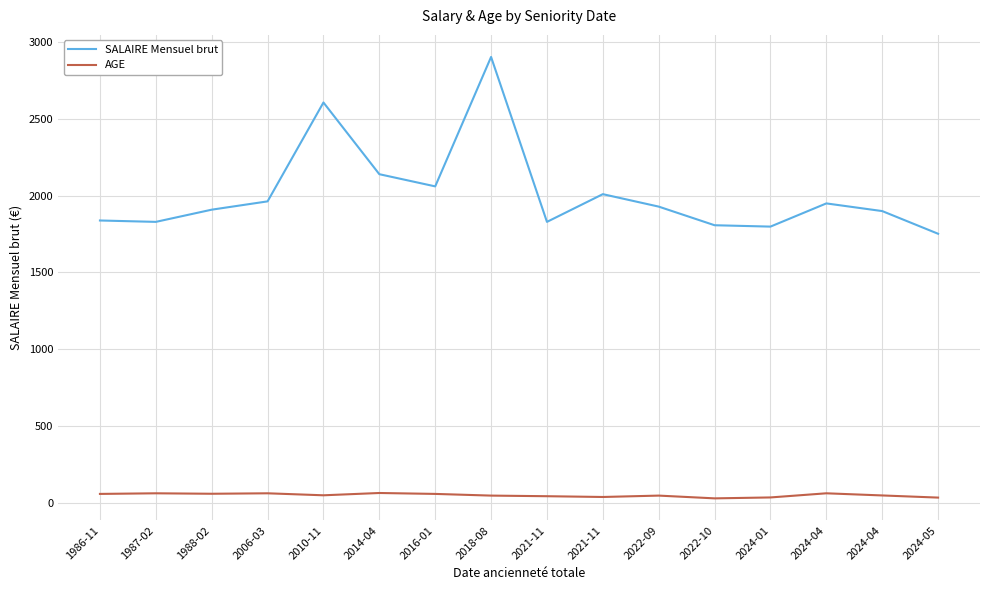

Is the value of AGE at 2022-09 greater than the value of SALAIRE Mensuel brut at 2024-01?

No